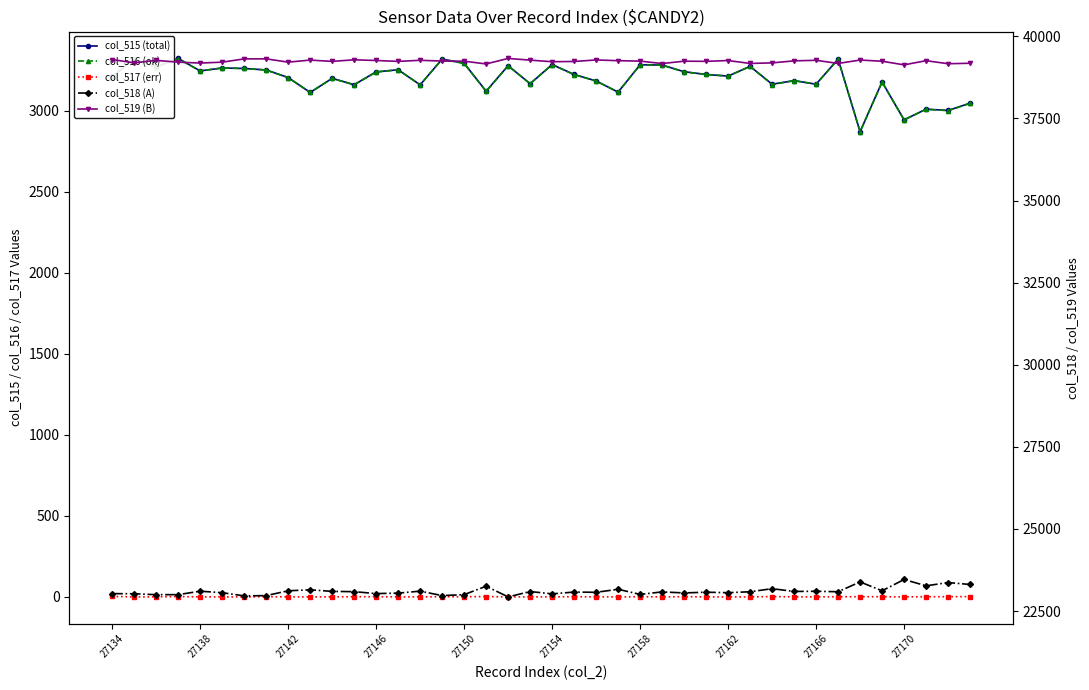

Which series changed the most between 13 and 29?

col_519 (B)